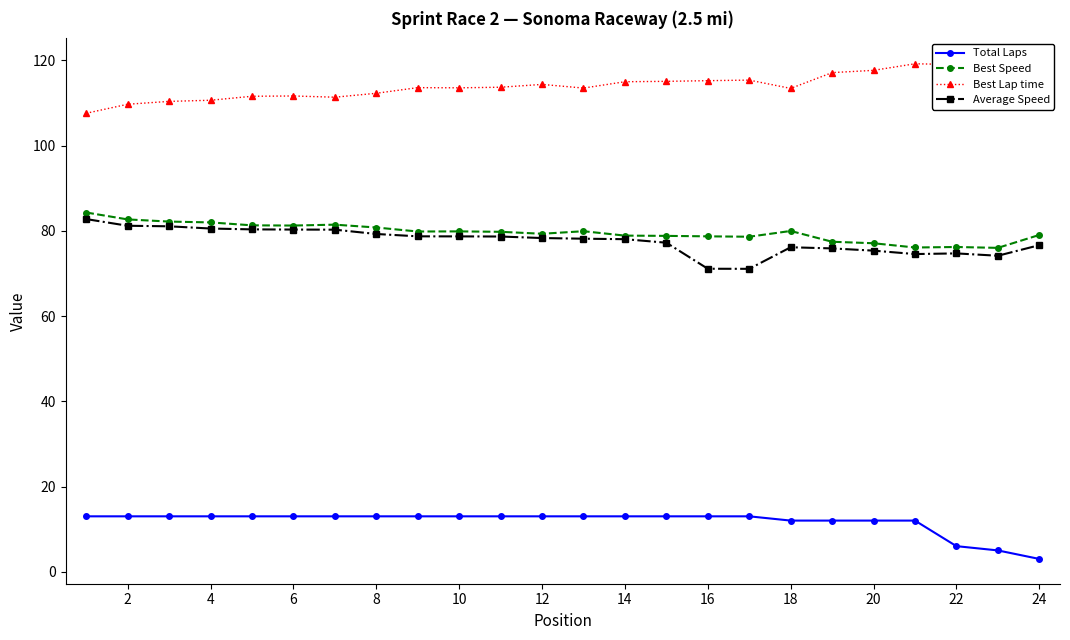

True or false: Total Laps has more than 0 points higher than both neighbors.

False